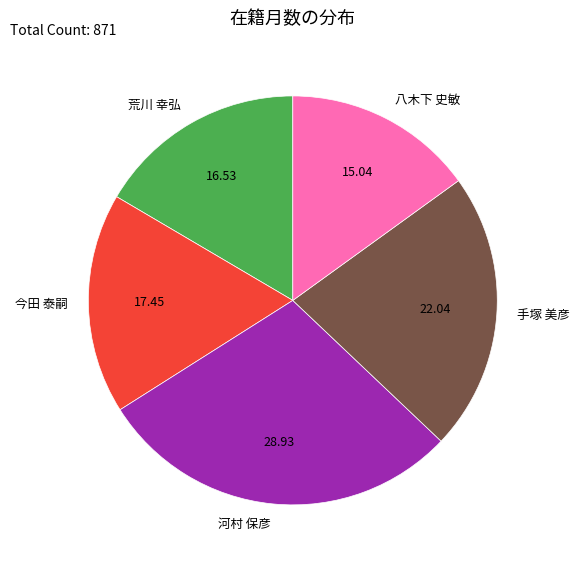

Is 今田 泰嗣 the majority of the pie?

No